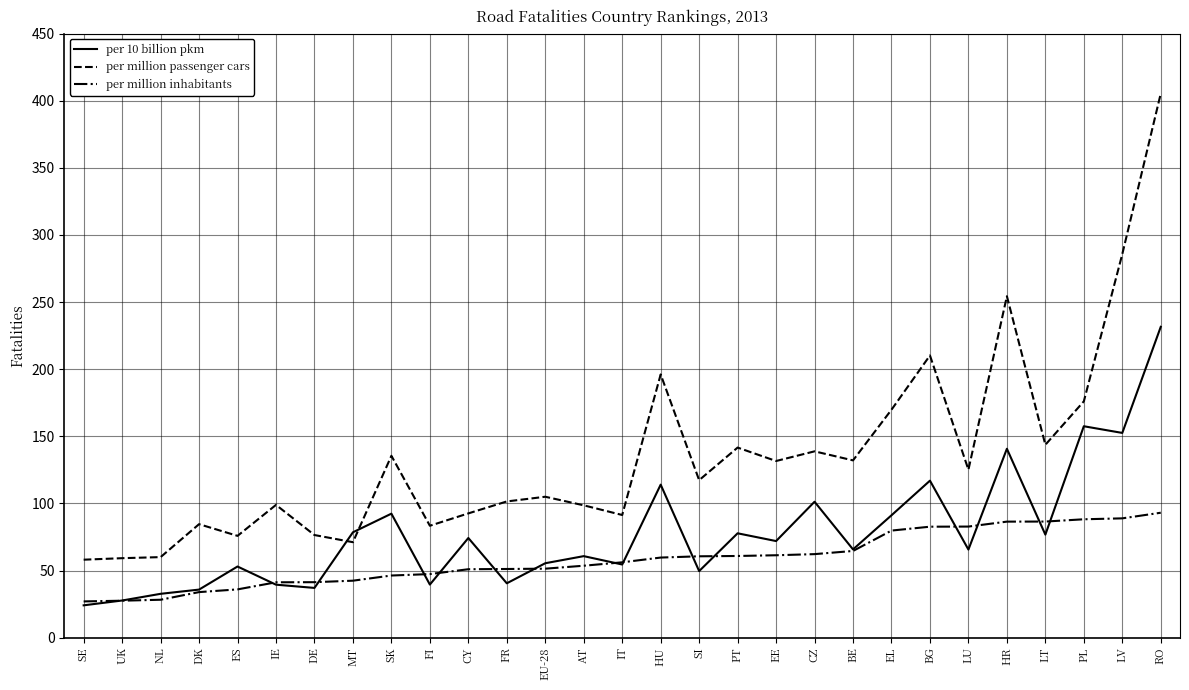

Which series has the widest spread of values?

per million passenger cars